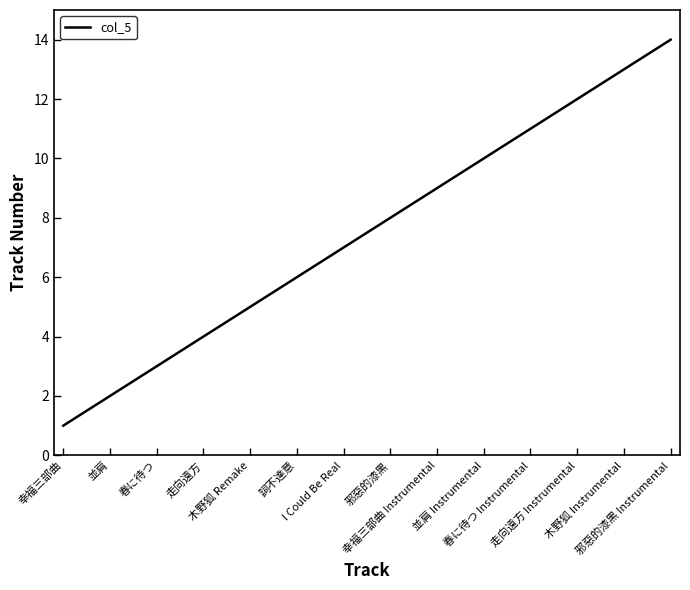

What is the smallest value displayed?

1.0